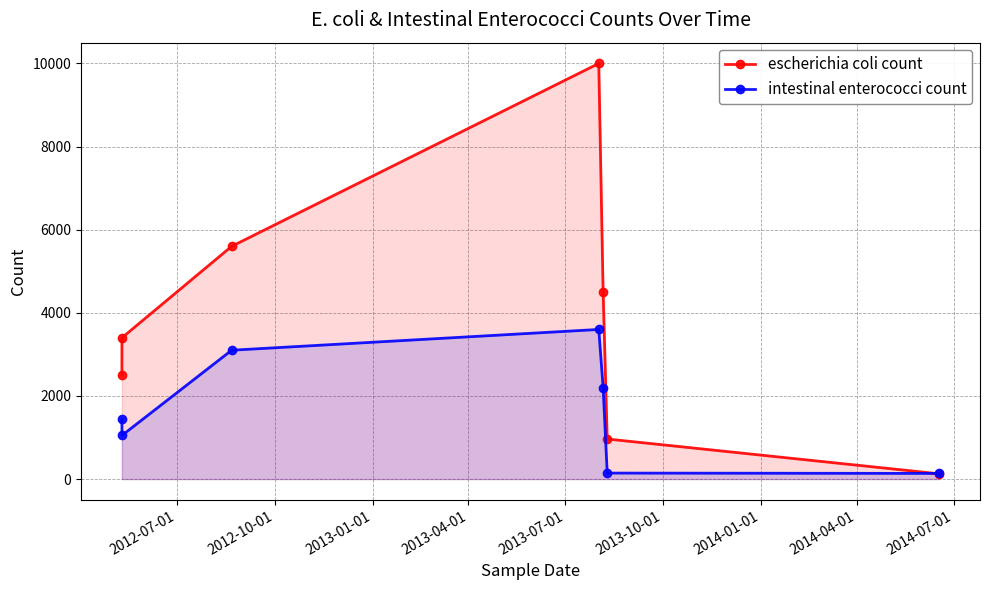

True or false: intestinal enterococci count has more than 0 interior local peaks.

True